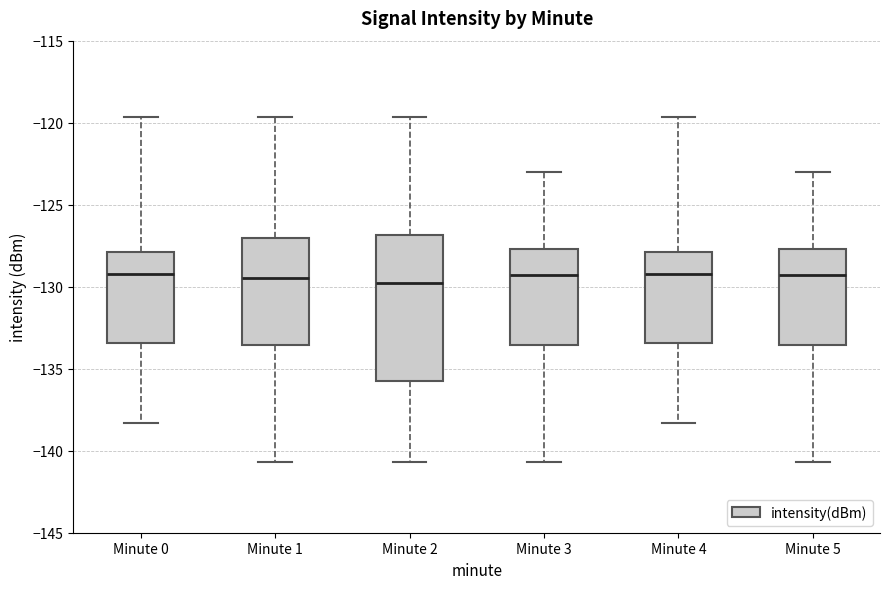

Comparing the boxes themselves (not the whiskers), which one is the tallest?

Minute 2